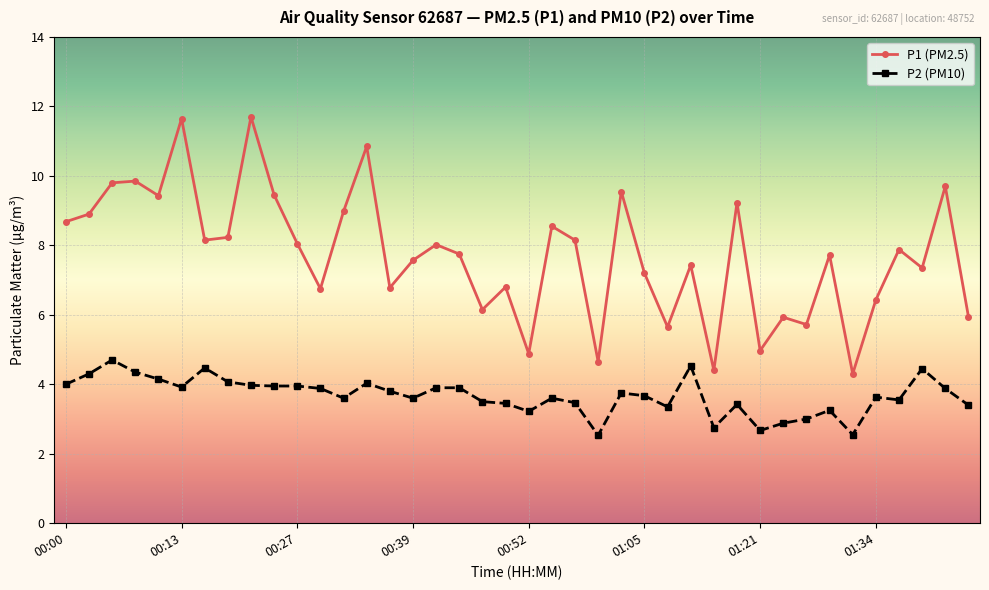

Does the chart display data point markers on the line(s)?

Yes